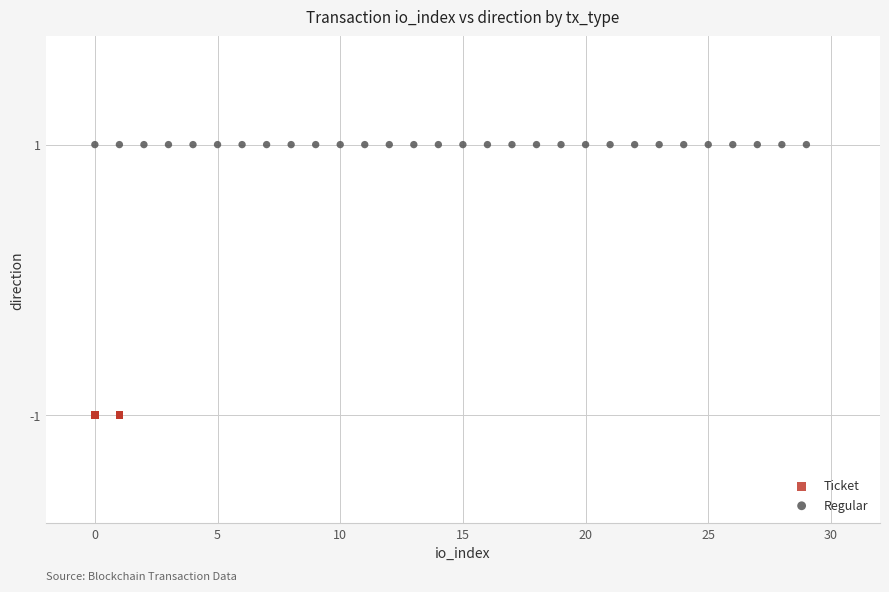

Which series contains the lowest Y value?

Ticket